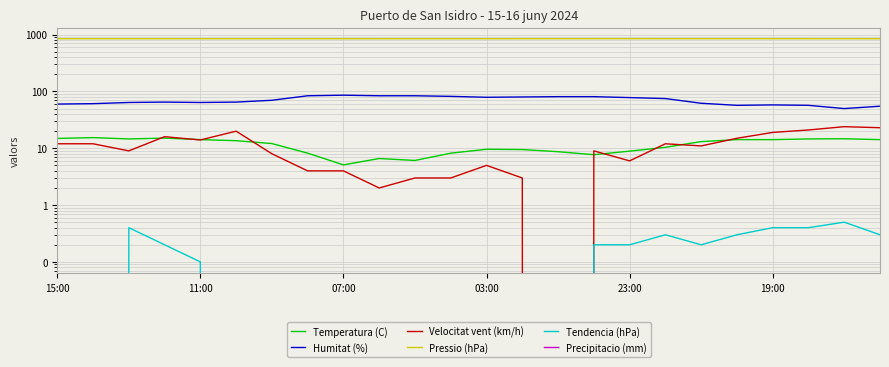

What is the average value of the Temperatura (C) series?

11.4